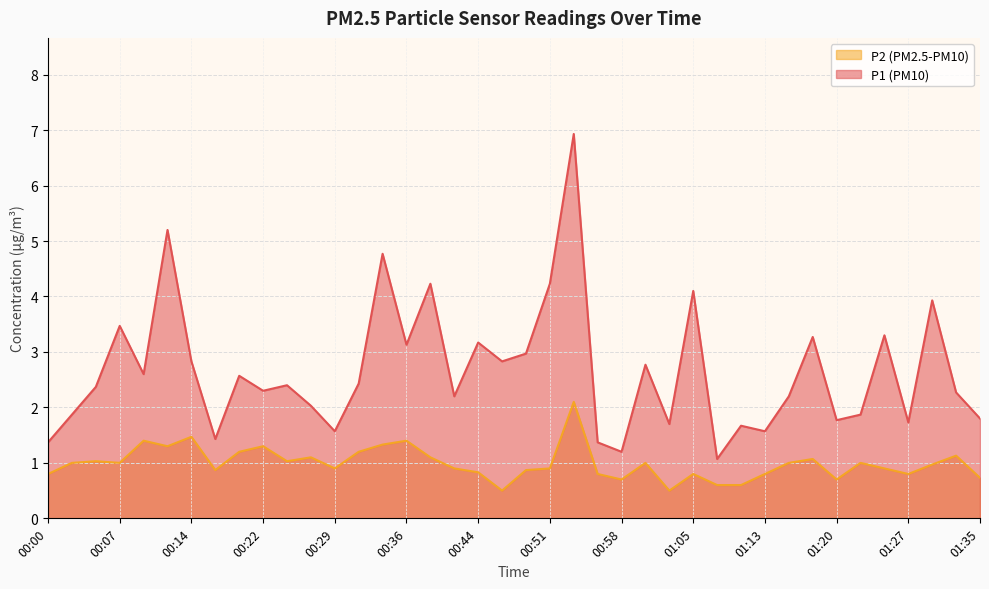

Count the number of categories in the chart.

40